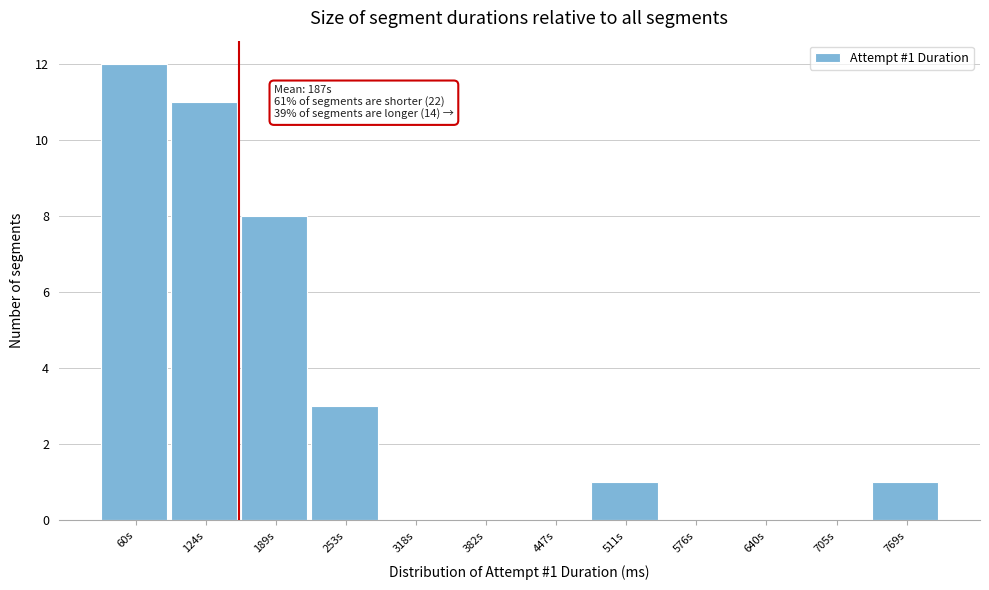

Reading right to left, list all the values displayed in this chart.

769s=1	705s=0	640s=0	576s=0	511s=1	447s=0	382s=0	318s=0	253s=3	189s=8	124s=11	60s=12